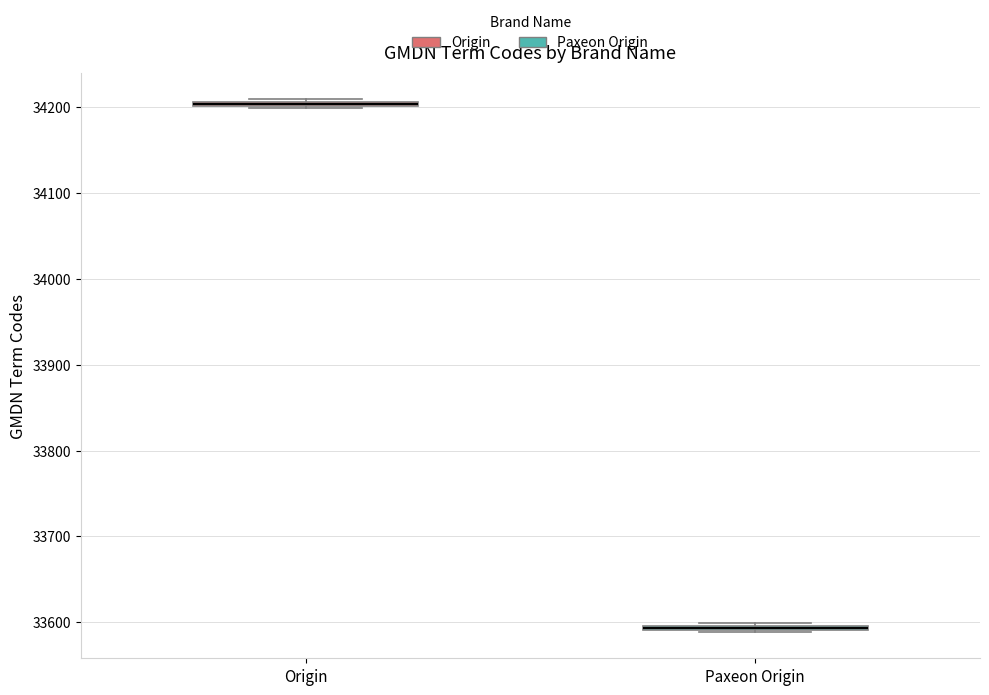

Where is the upper edge of the box for Origin on the y-axis? The values are not printed on the chart, so give them approximately, as read against the axis.

34210